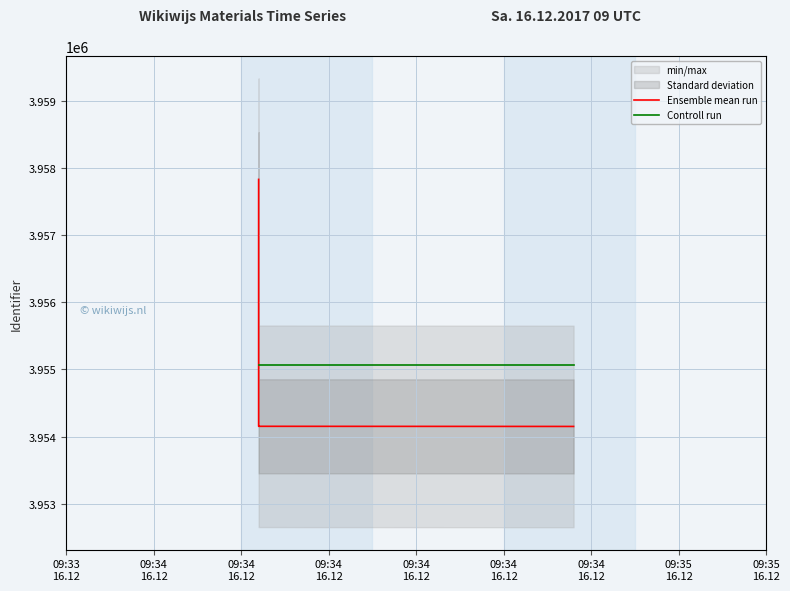

Where do Controll run and Ensemble mean run first cross each other?

09:34
16.12 and 09:34
16.12